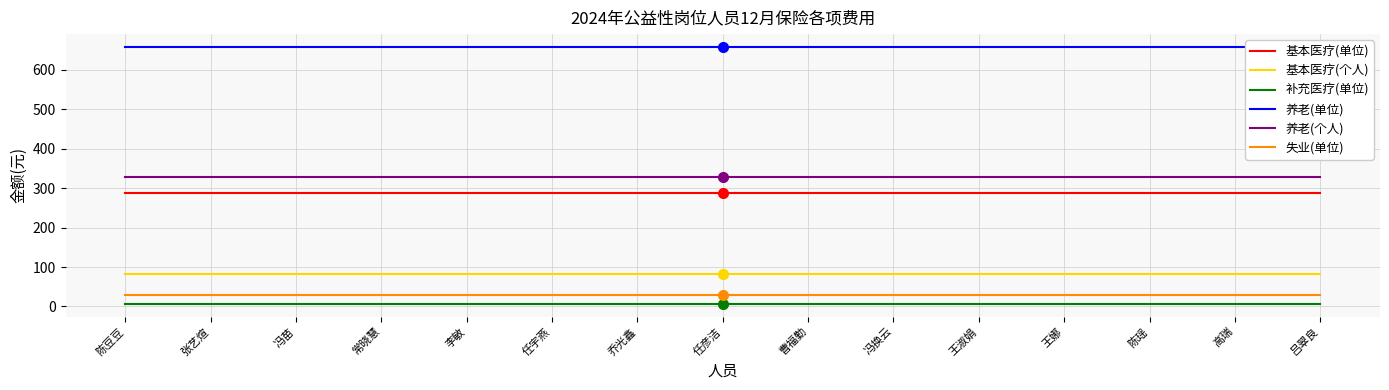

The 基本医疗(单位) series shows 381.3 at 任彦洁. True or false?

False